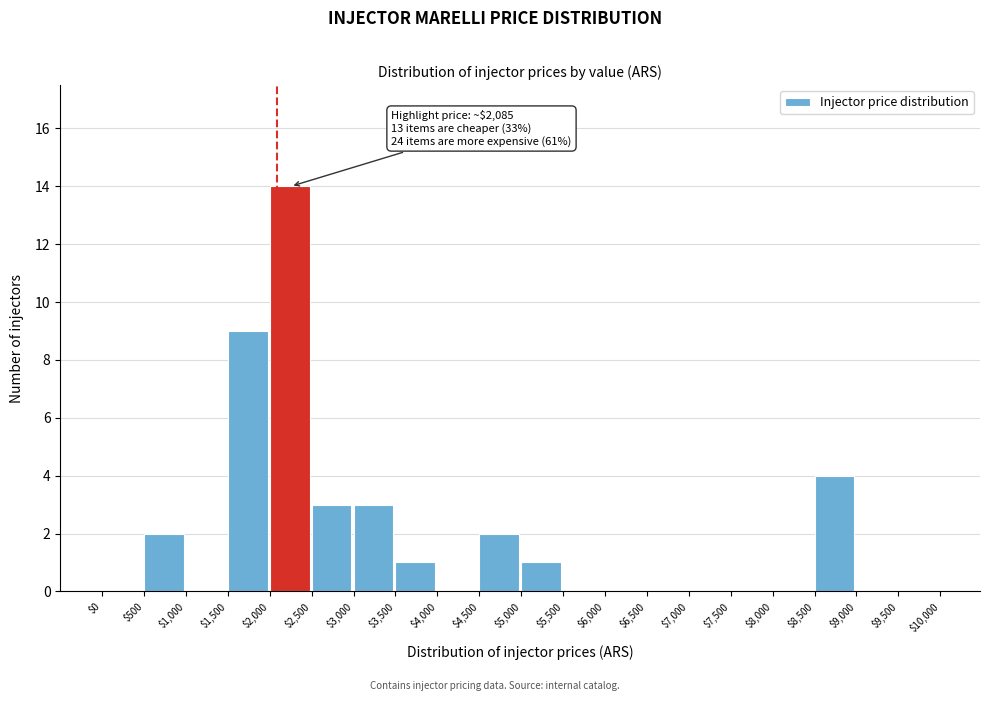

Over which range of the x-axis is the bar tallest?

$2,000 to $2,500